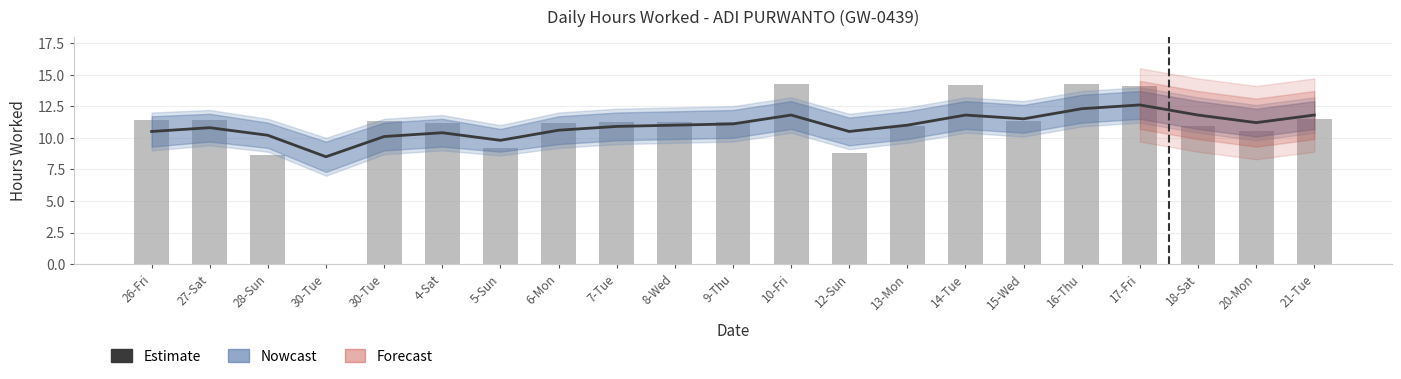

What is the sum of all Hours Worked values?

228.8